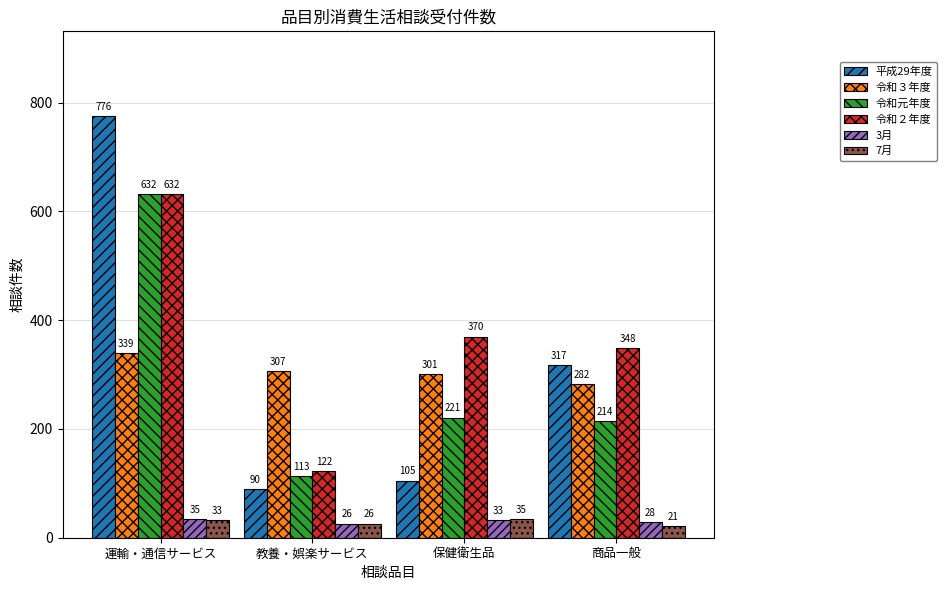

Rank the categories by 令和３年度 value from highest to lowest.

運輸・通信サービス, 教養・娯楽サービス, 保健衛生品, 商品一般